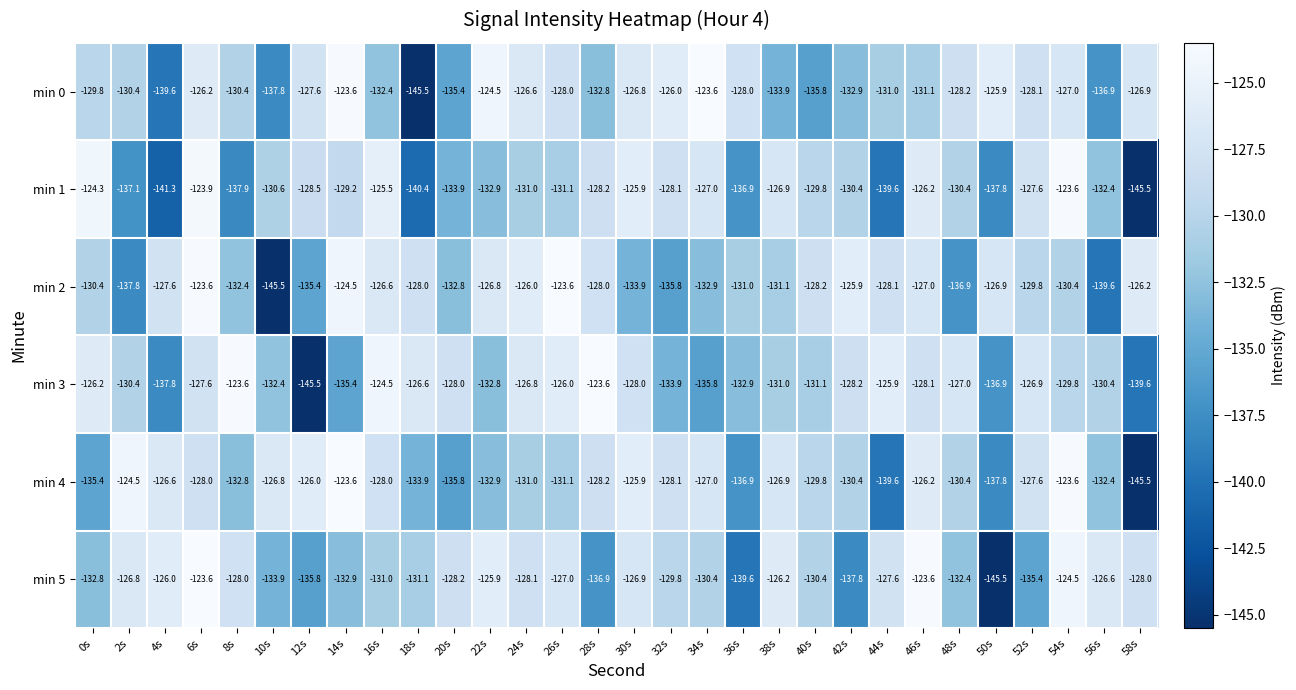

At which label is min 2 closest to -134?

30s